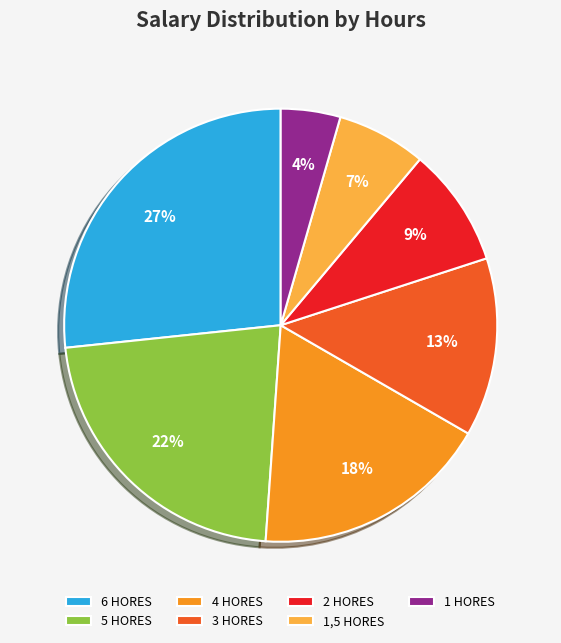

What is the ratio of the value at 2 HORES to the value at 5 HORES?

0.4